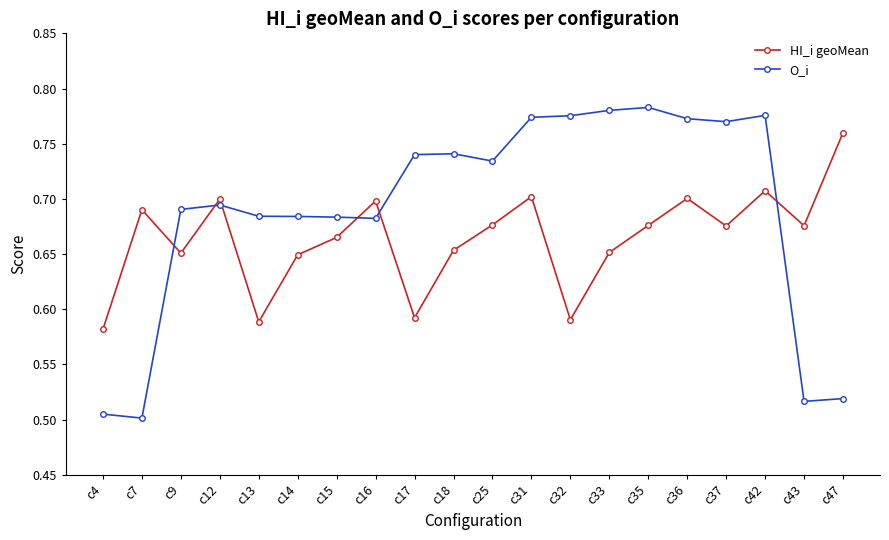

Does the chart have visible grid lines?

No